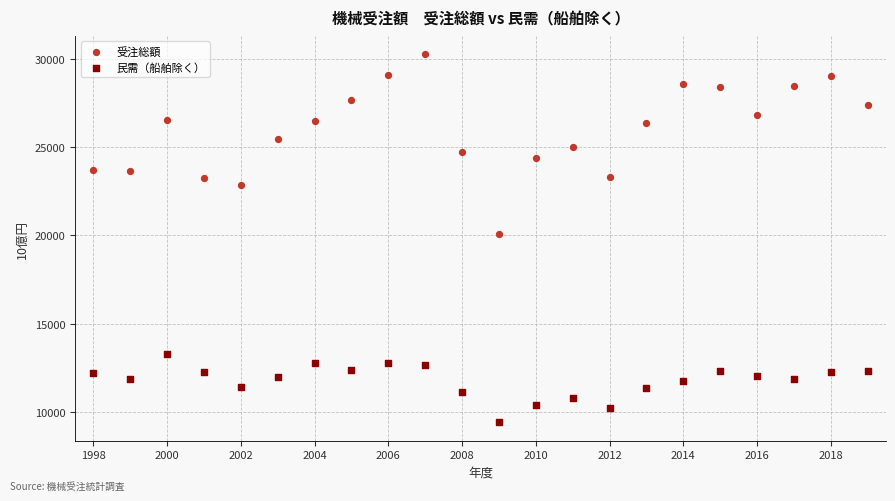

Across all series, what Y value is closest to 19837?

20080